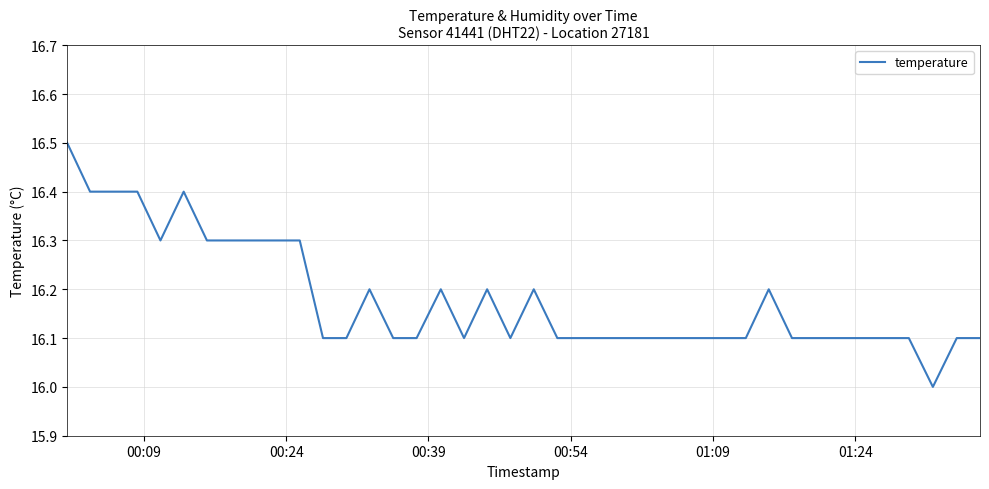

What is the difference between the maximum and minimum values?

0.5